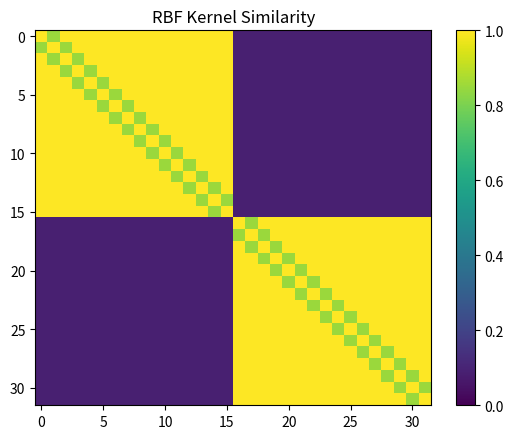

Which category has the lowest value across all series?

16